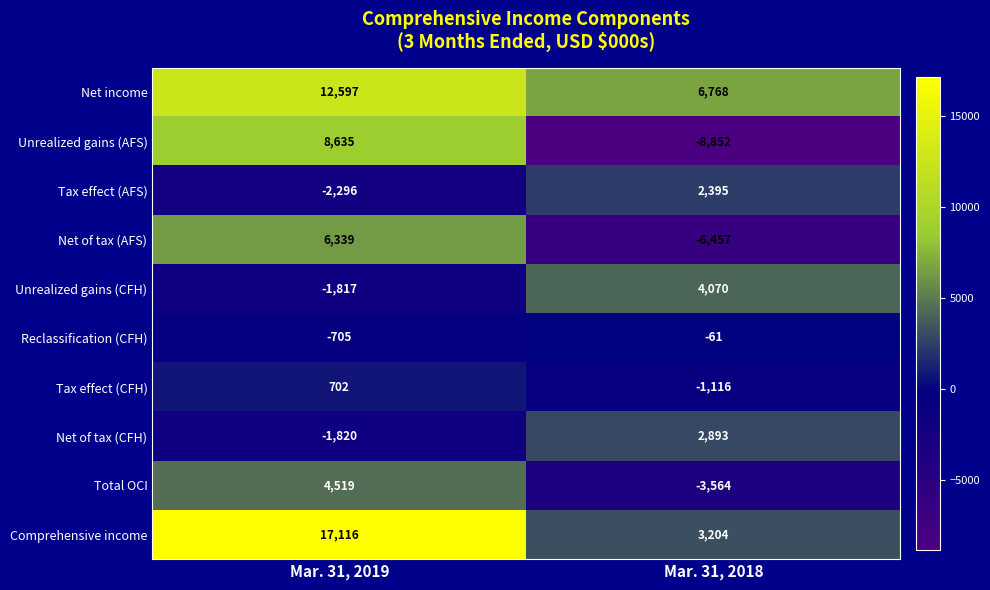

Between Mar. 31, 2019 and Mar. 31, 2018, which series saw the biggest shift?

Unrealized gains (AFS)